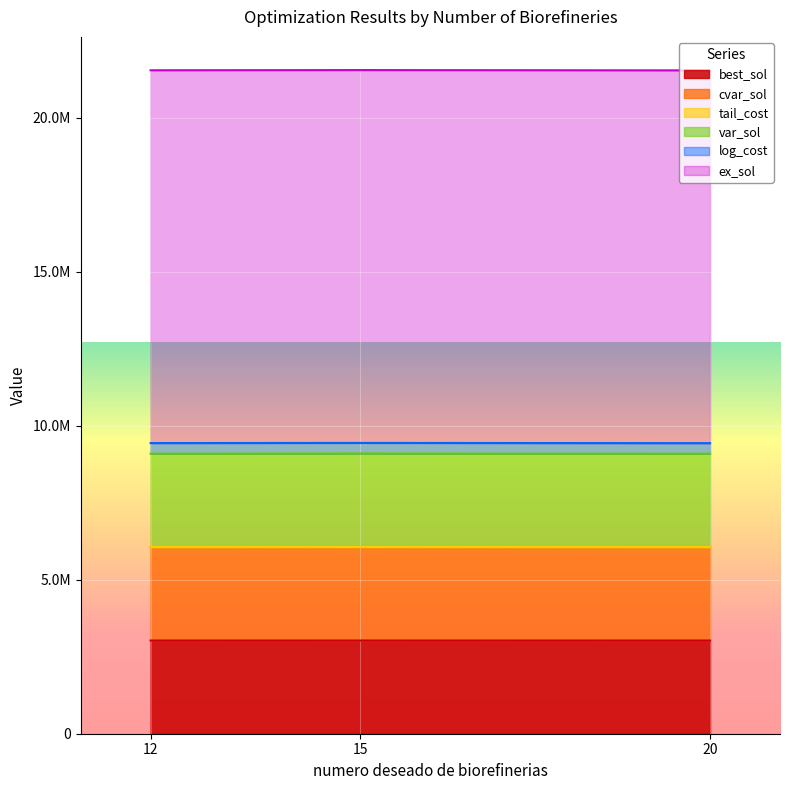

How many data points does each series have?

3